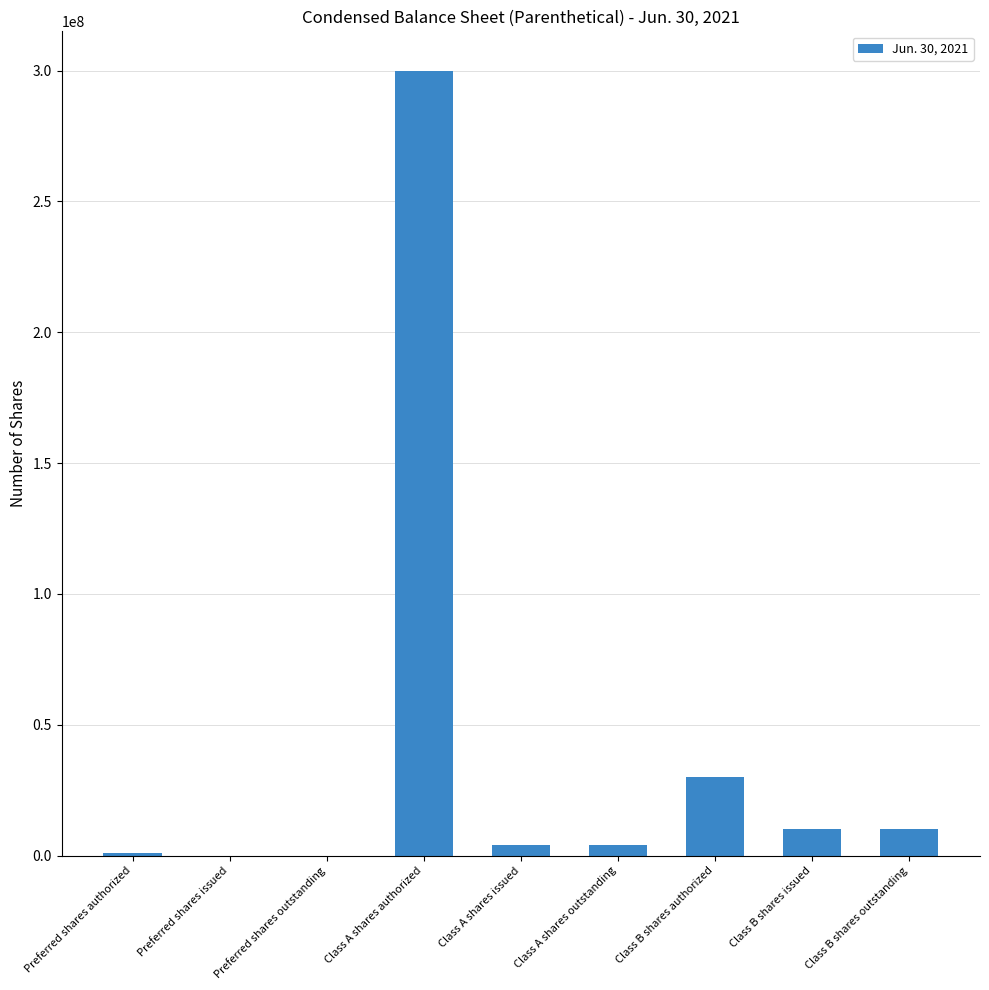

Count the number of data series in this chart.

1